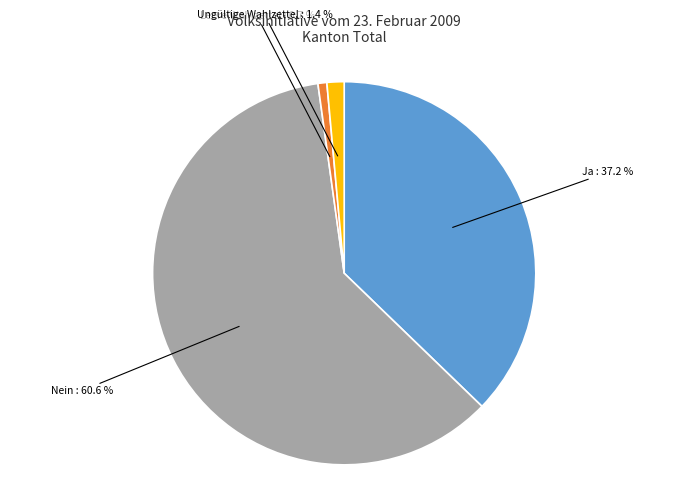

Which has a higher value, Ja or Leere Wahlzettel?

Ja